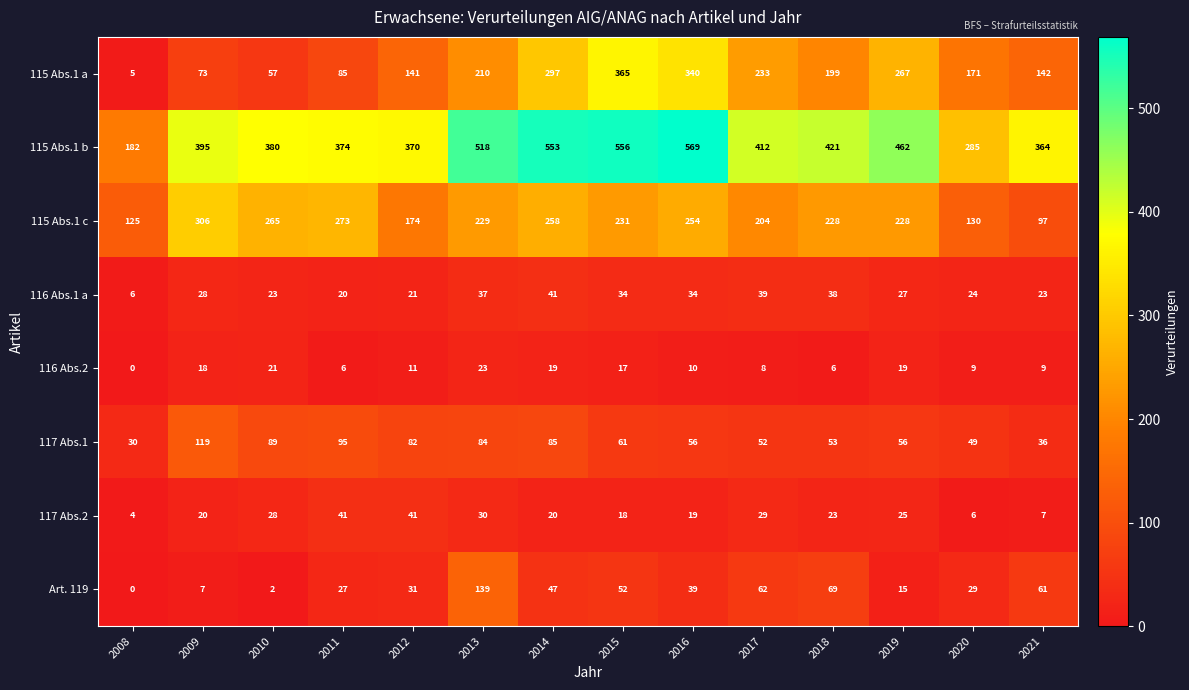

What is the minimum value for 116 Abs.1 a?

6